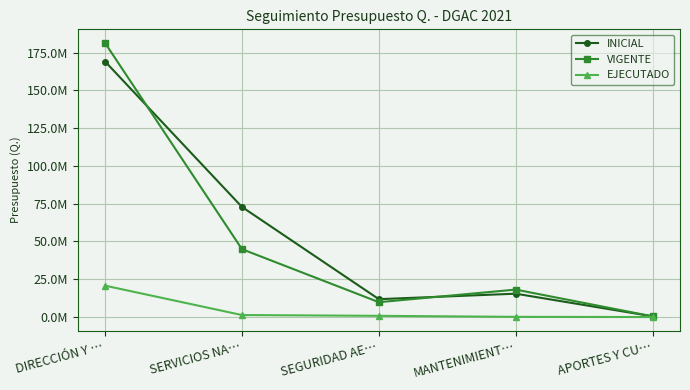

Does the chart have visible grid lines?

Yes